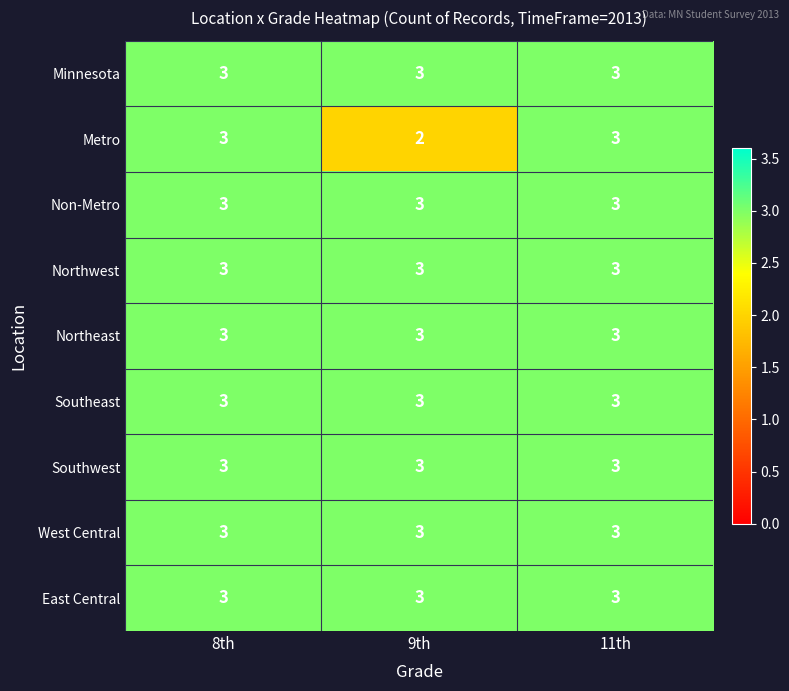

At how many categories does at least one series exceed 2?

3